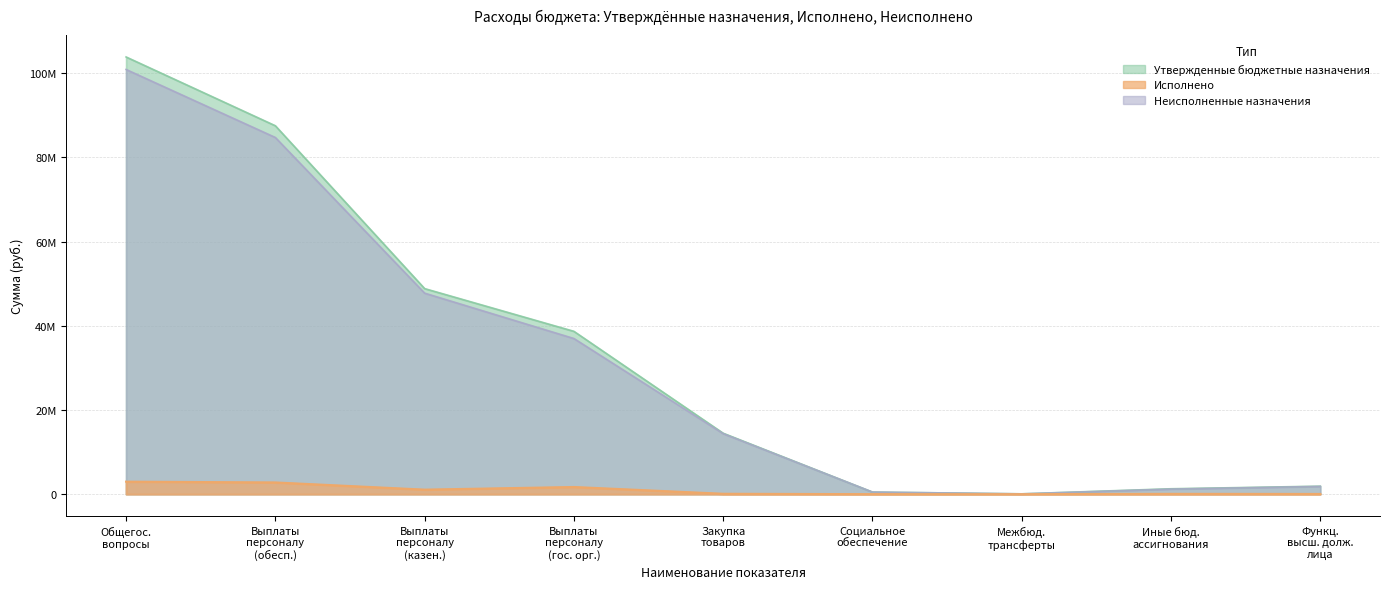

What are all the series names shown in the legend?

Утвержденные бюджетные назначения, Исполнено, Неисполненные назначения